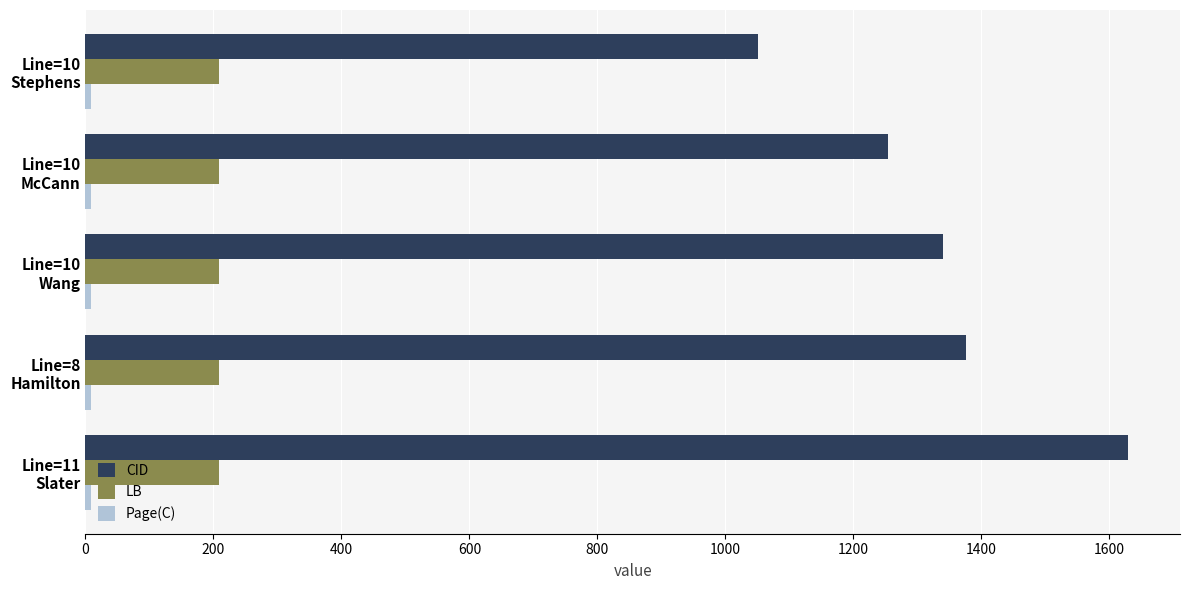

What is the average value of the CID series?

1330